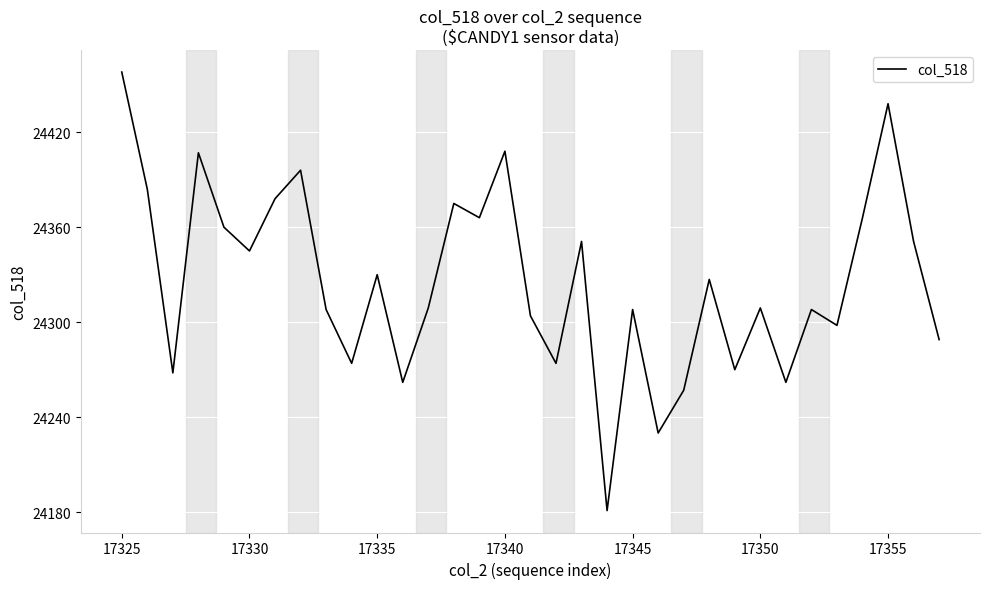

What is the smallest value displayed?

24181